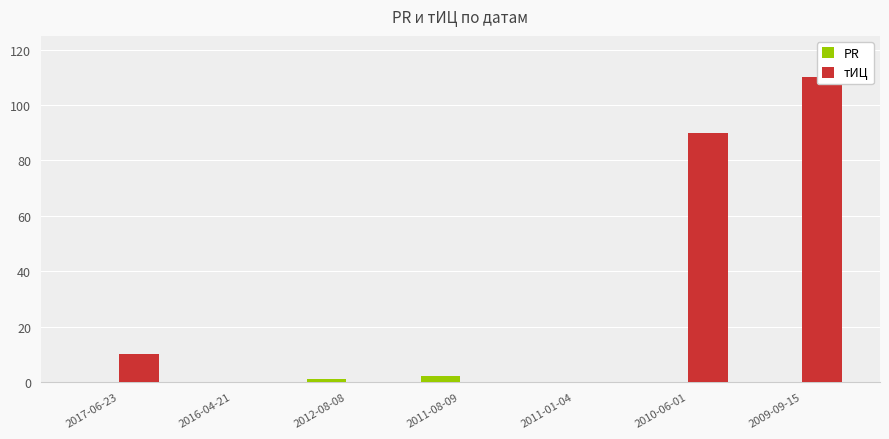

How many series are shown in this chart?

2